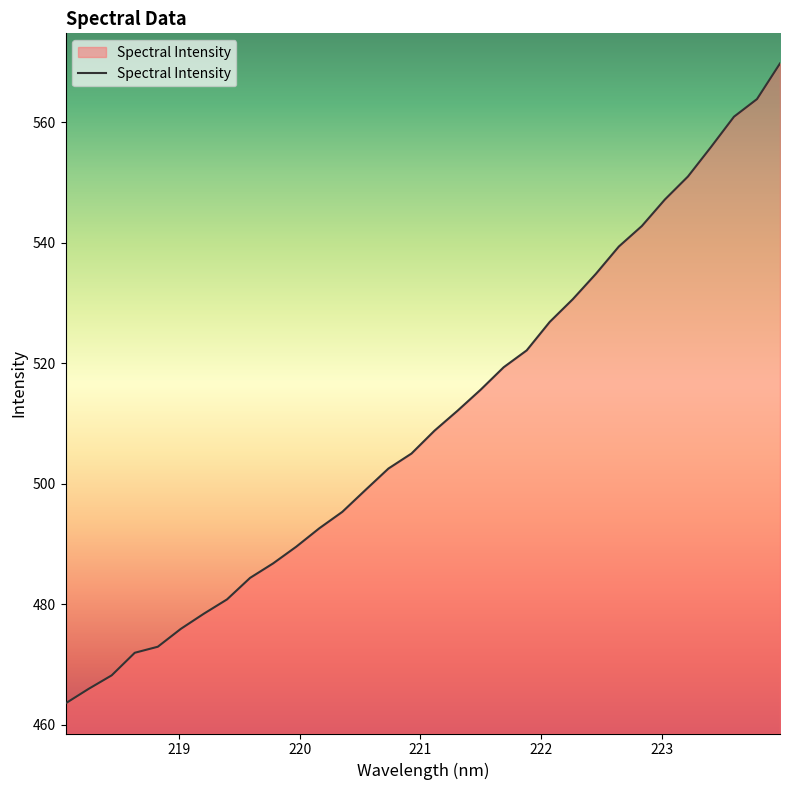

Reading left to right, extract all data points from this chart.

463.5	465.9	468.2	471.9	472.9	475.9	478.4	480.8	484.4	486.8	489.6	492.6	495.3	499.0	502.5	505.0	508.8	512.1	515.6	519.4	522.2	526.9	530.7	534.9	539.4	542.8	547.2	551.0	555.9	561.0	563.9	569.8